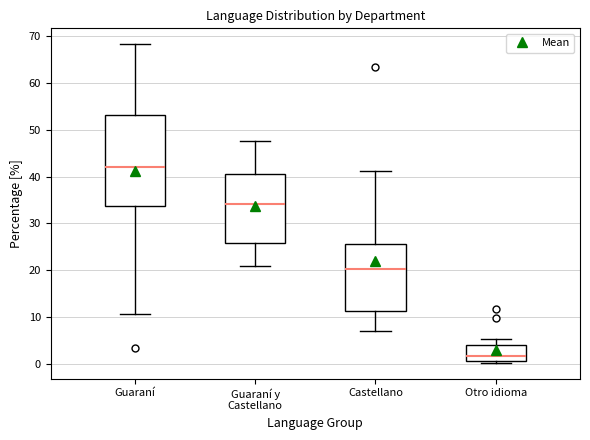

Which box's median line is the lowest?

Otro idioma